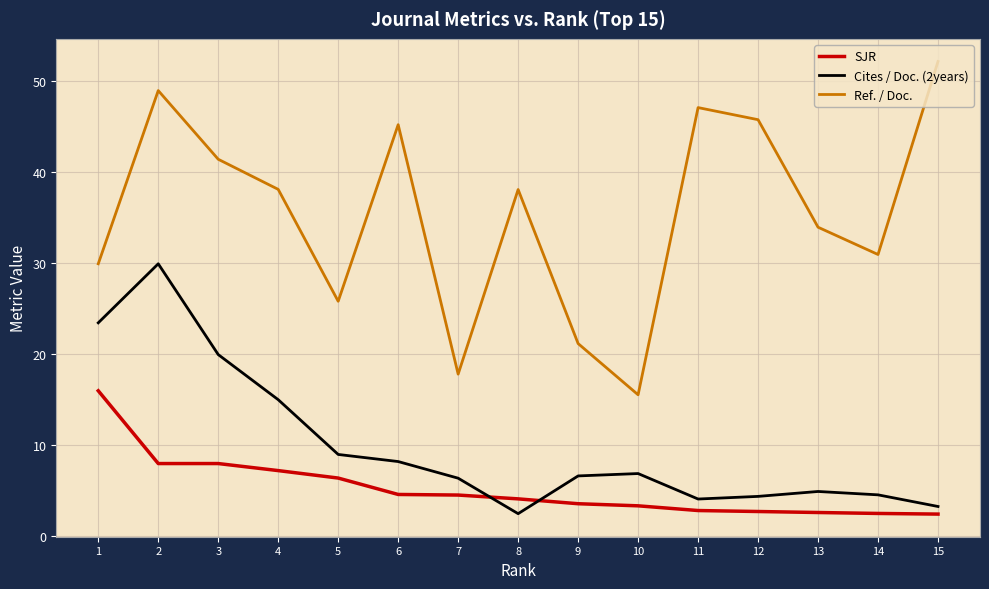

What is the difference between the maximum and minimum values in the Cites / Doc. (2years) series?

27.5